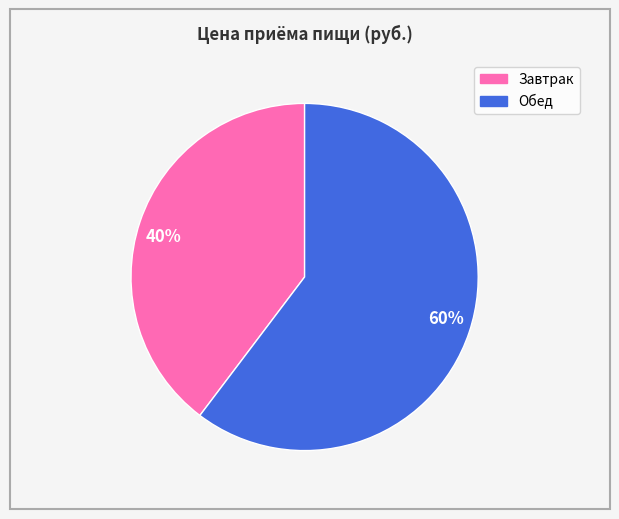

Is it true that 60% is 60% of the pie?

True